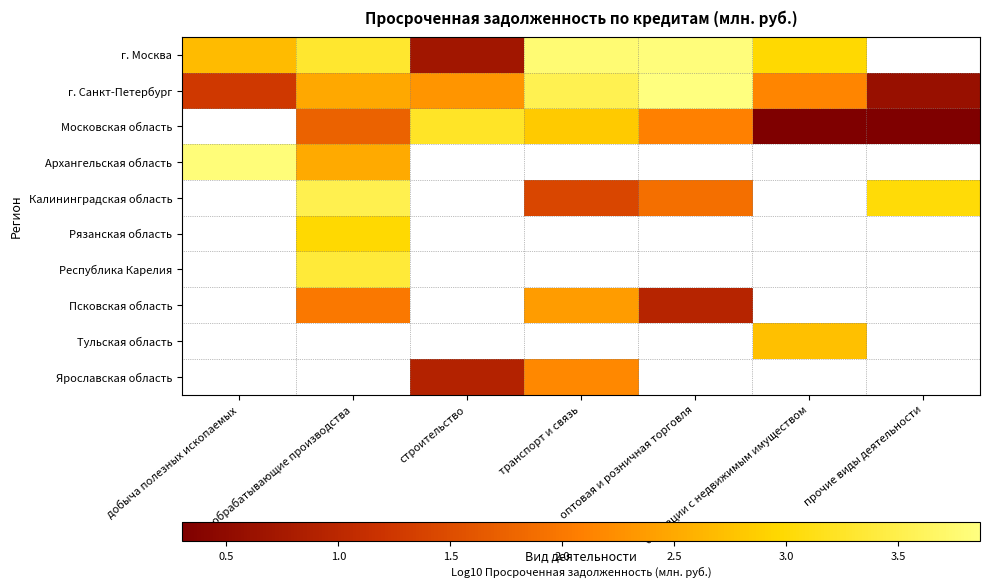

Between прочие виды деятельности and обрабатывающие производства, which is larger?

обрабатывающие производства